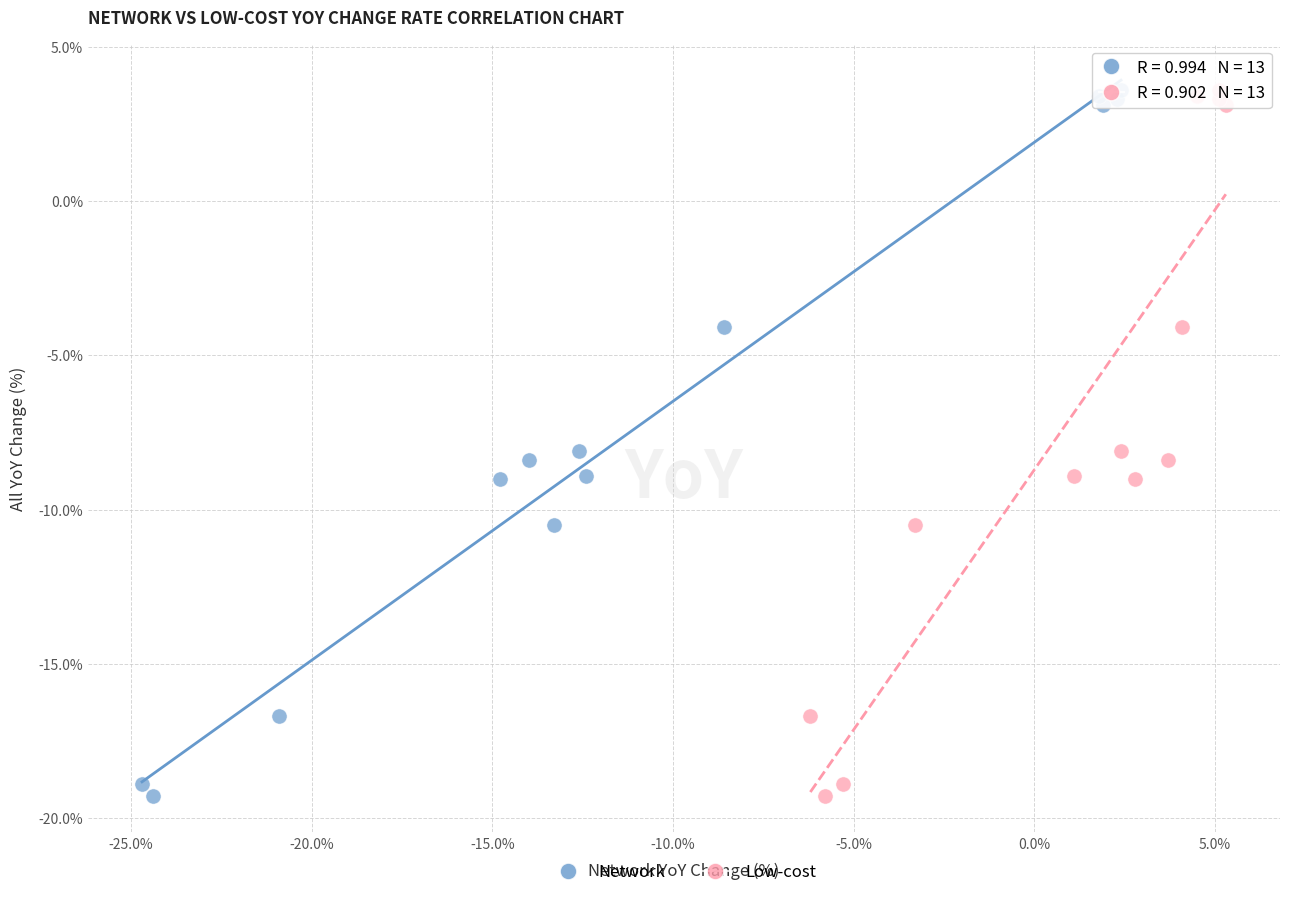

What are all the series names shown in the legend?

Network, Low-cost